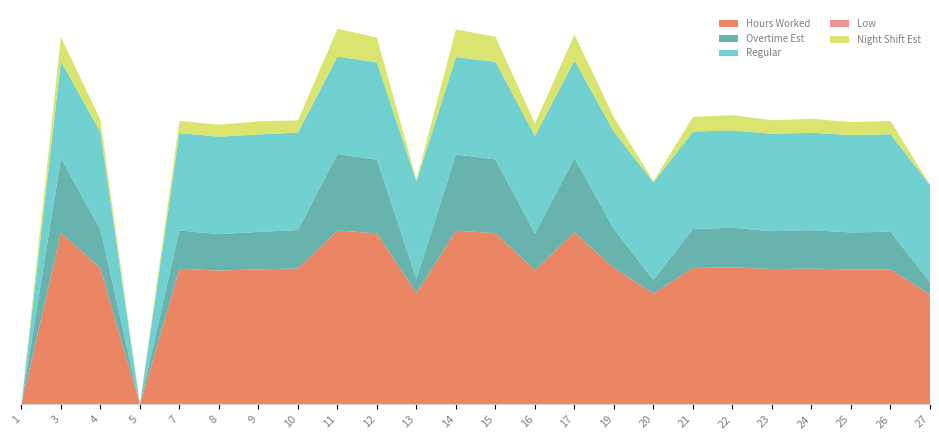

Reading left to right, what are all the values shown in this chart?

Hours Worked: 1=0.0	3=14.1	4=11.2	5=0.0	7=11.1	8=11.0	9=11.1	10=11.2	11=14.3	12=14.0	13=9.2	14=14.3	15=14.1	16=11.0	17=14.1	19=11.2	20=9.1	21=11.2	22=11.2	23=11.1	24=11.2	25=11.1	26=11.1	27=9.0
Overtime Est: 1=0.0	3=6.1	4=3.2	5=0.0	7=3.1	8=3.0	9=3.1	10=3.2	11=6.3	12=6.0	13=1.1	14=6.3	15=6.1	16=3.0	17=6.1	19=3.2	20=1.1	21=3.2	22=3.2	23=3.1	24=3.1	25=3.1	26=3.1	27=1.0
Regular: 1=0.0	3=8.0	4=8.0	5=0.0	7=8.0	8=8.0	9=8.0	10=8.0	11=8.0	12=8.0	13=8.0	14=8.0	15=8.0	16=8.0	17=8.0	19=8.0	20=8.0	21=8.0	22=8.0	23=8.0	24=8.0	25=8.0	26=8.0	27=8.0
Low: 1=0.0	3=0.0	4=0.0	5=0.0	7=0.0	8=0.0	9=0.0	10=0.0	11=0.0	12=0.0	13=0.0	14=0.0	15=0.0	16=0.0	17=0.0	19=0.0	20=0.0	21=0.0	22=0.0	23=0.0	24=0.0	25=0.0	26=0.0	27=0.0
Night Shift Est: 1=0.0	3=2.0	4=1.0	5=0.0	7=1.0	8=1.0	9=1.1	10=1.0	11=2.3	12=2.0	13=0.1	14=2.3	15=2.1	16=1.0	17=2.1	19=1.2	20=0.1	21=1.2	22=1.2	23=1.1	24=1.1	25=1.1	26=1.1	27=0.0